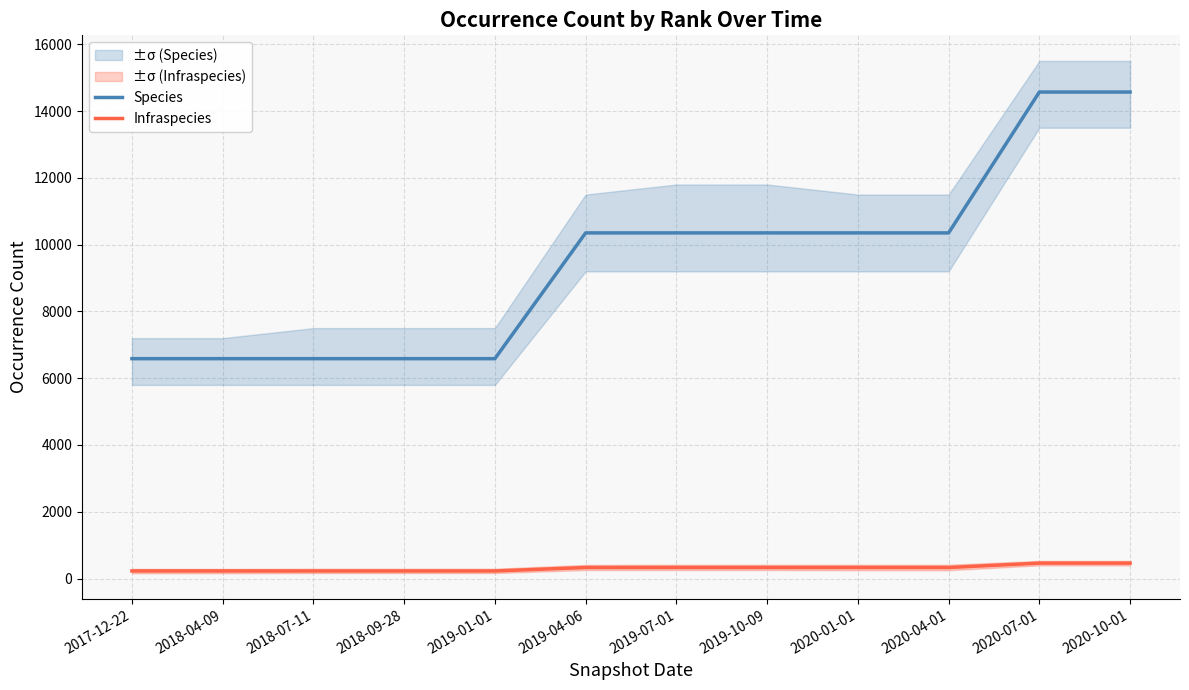

What is the label of the 4th point from the right?

2020-01-01